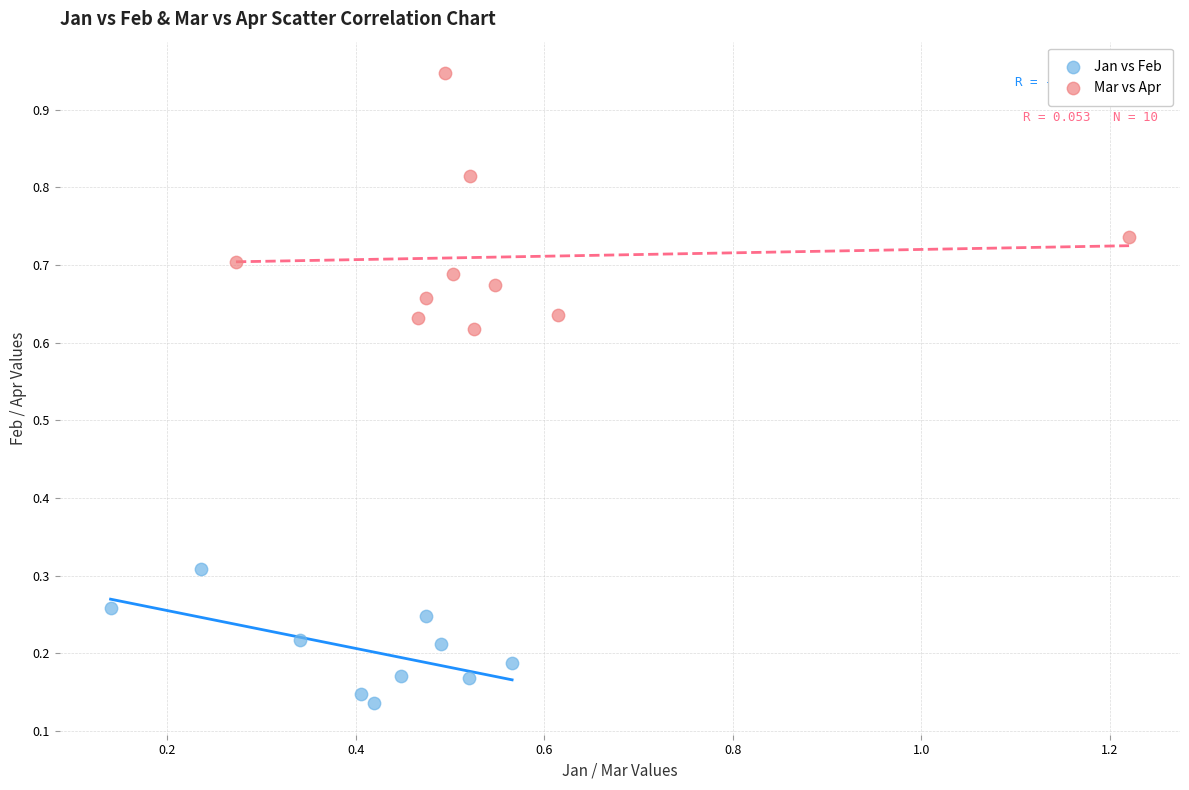

Which series reaches the maximum Y coordinate?

Mar vs Apr